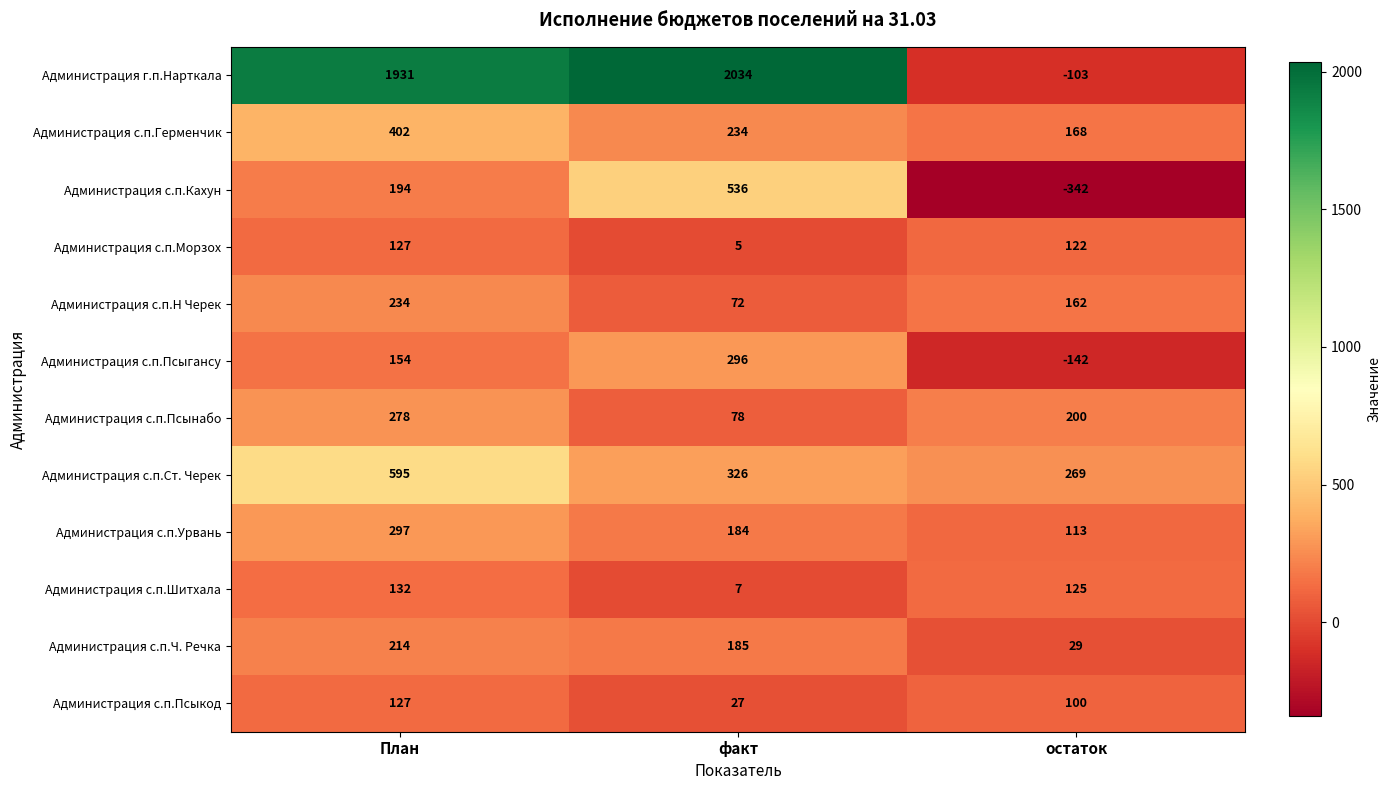

Which series has the largest total across all categories?

Администрация г.п.Нарткала